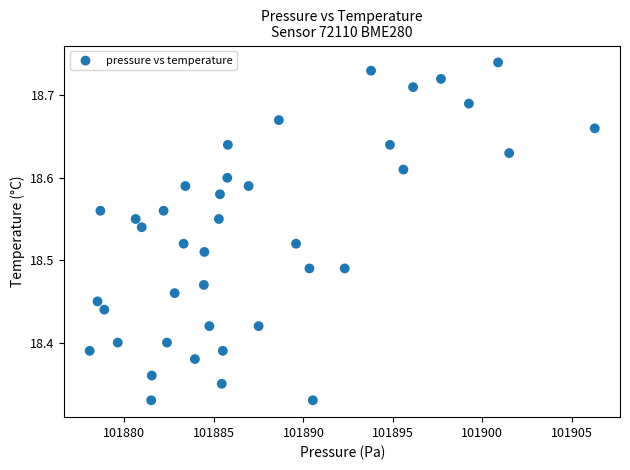

What is the range of Y values (max minus min)?

0.4